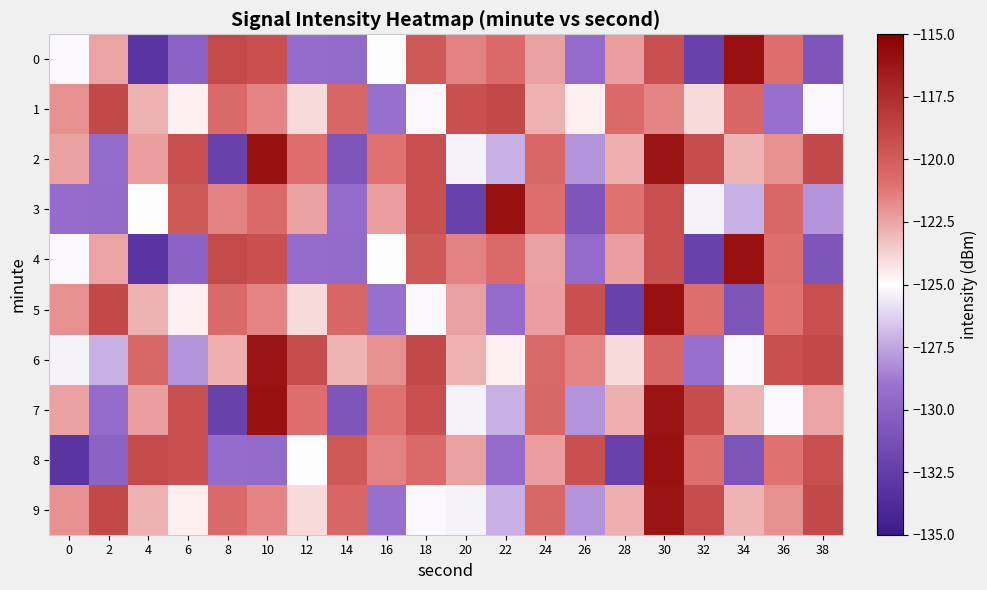

Which category has the lowest value across all series?

4